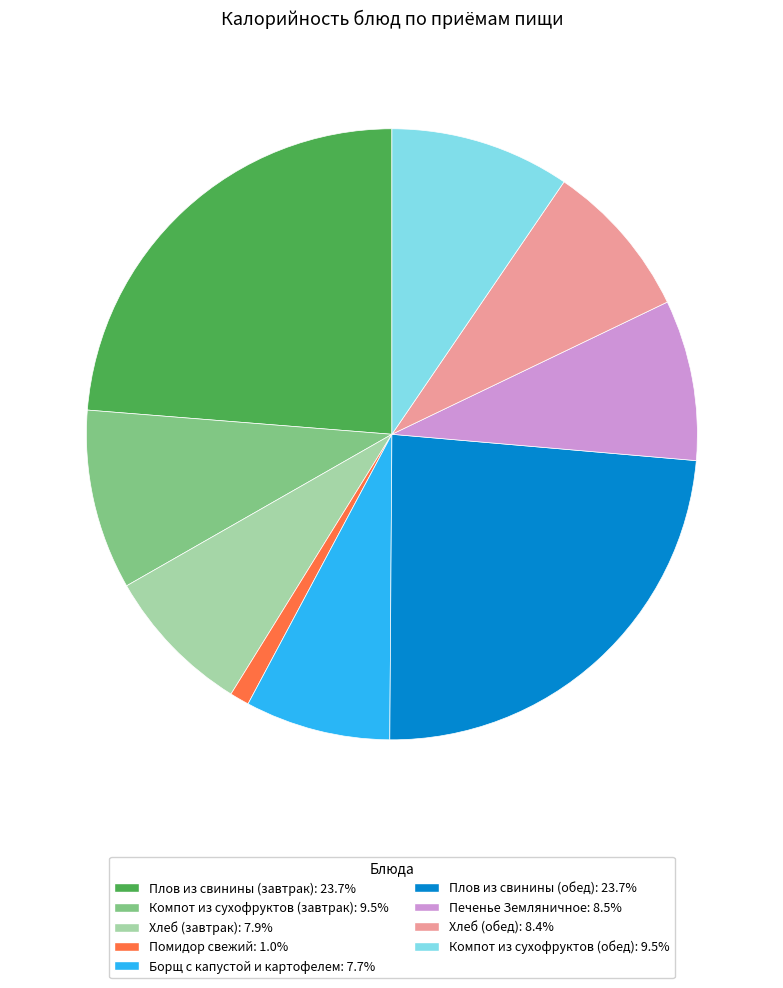

Count the number of slices in the pie.

9